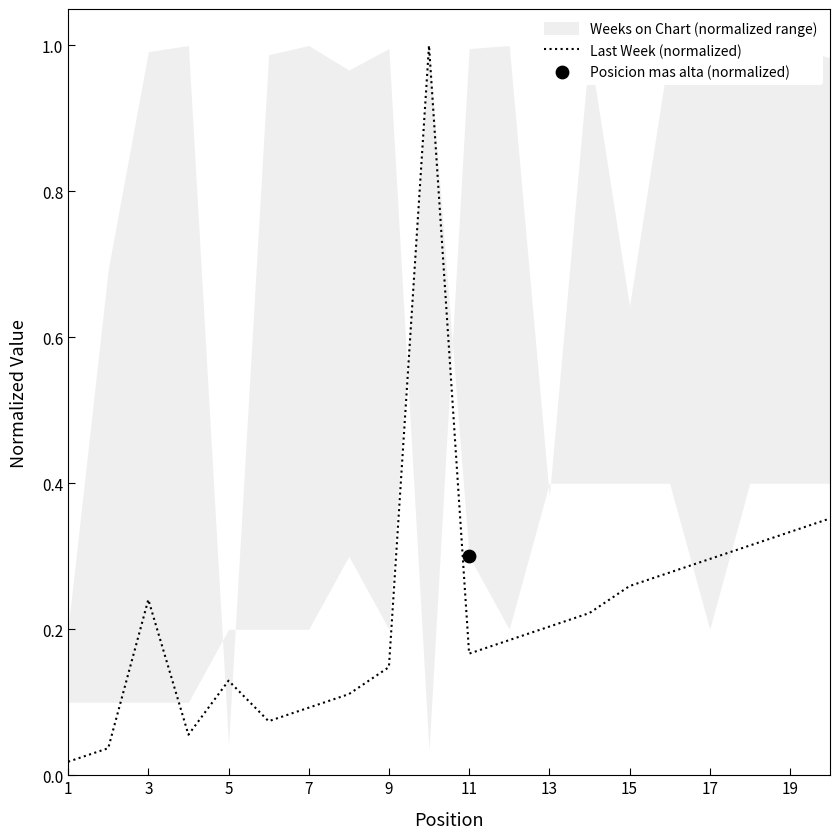

The Last Week (normalized) series shows 0.3 at 17. True or false?

True